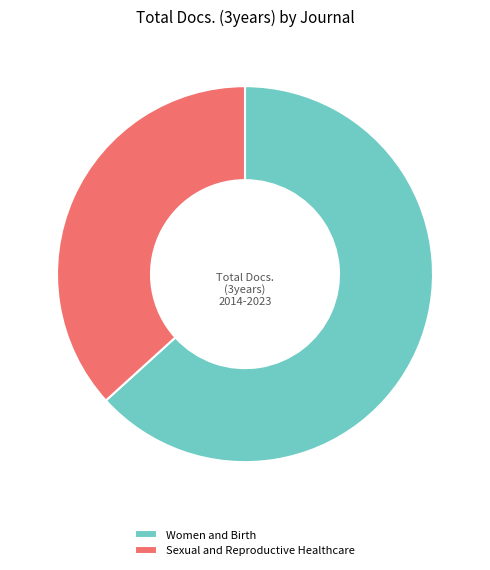

Which slice represents more than half of the pie?

Women and Birth